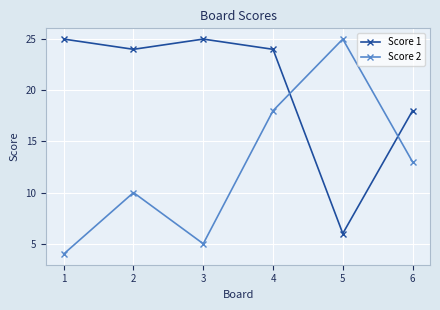

Reading left to right, transcribe all the data shown in this chart.

Score 1: 25	24	25	24	6	18
Score 2: 4	10	5	18	25	13